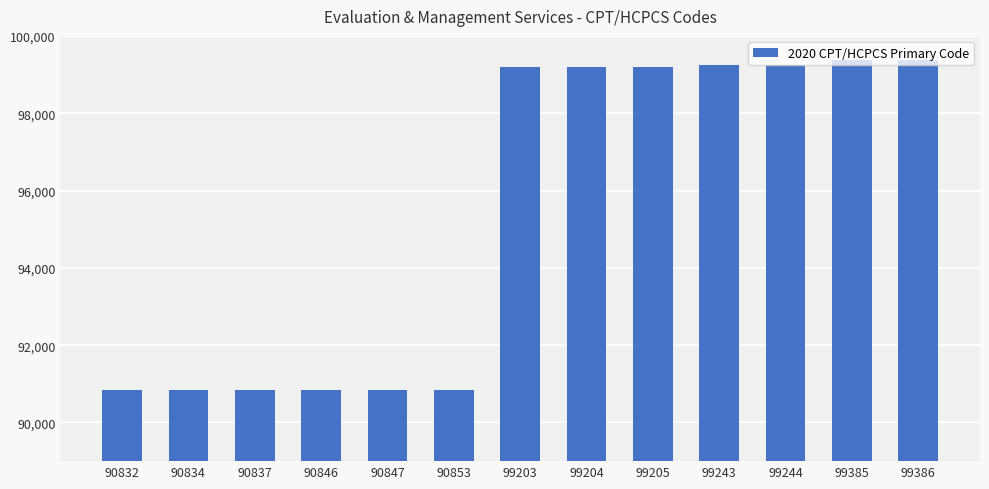

What is the difference between the maximum and minimum values?

8554